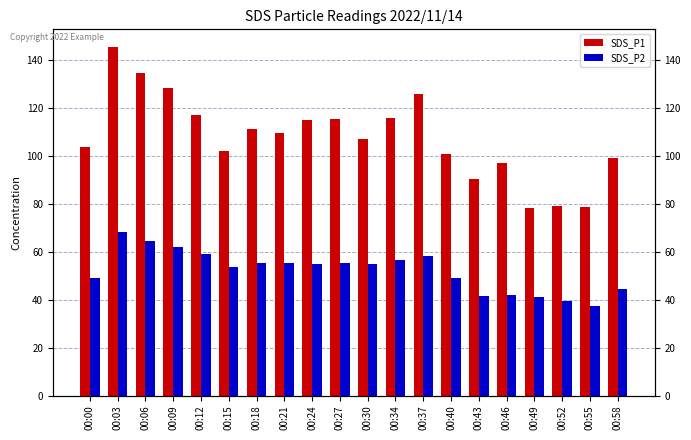

Are the bars grouped side by side (vs. stacked)?

Yes